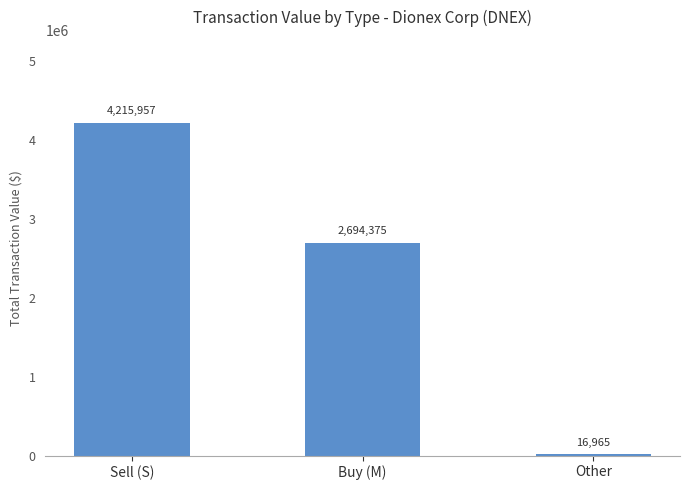

What is the maximum value shown in the chart?

4215957